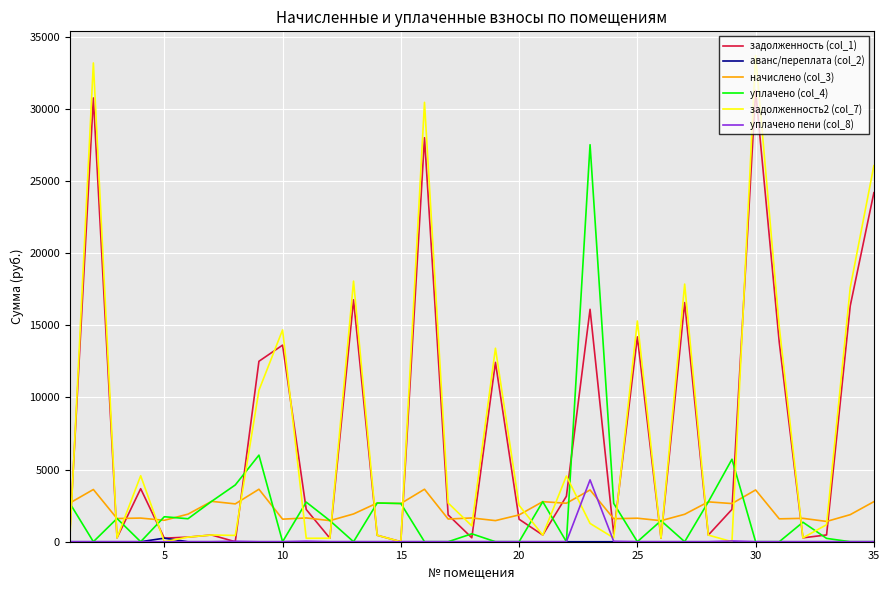

Does the chart have visible grid lines?

Yes